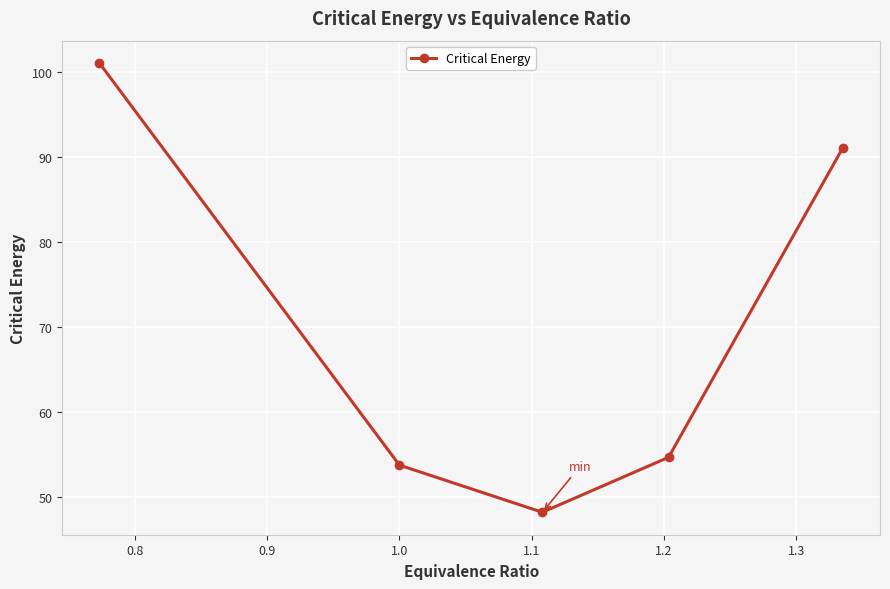

True or false: the data has more than 0 interior local peaks.

False